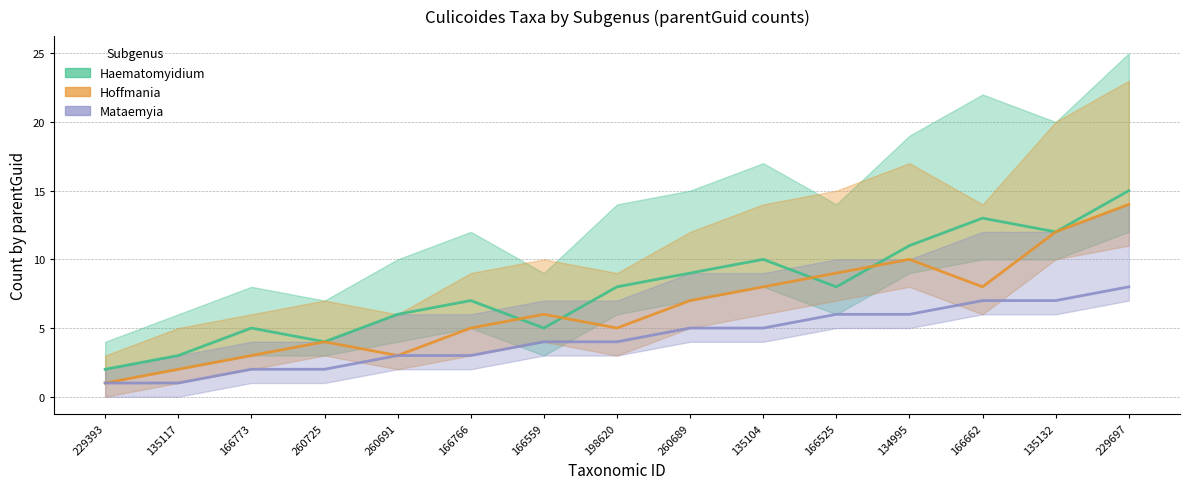

True or false: Mataemyia (central) and Hoffmania (central) intersect in this chart.

False